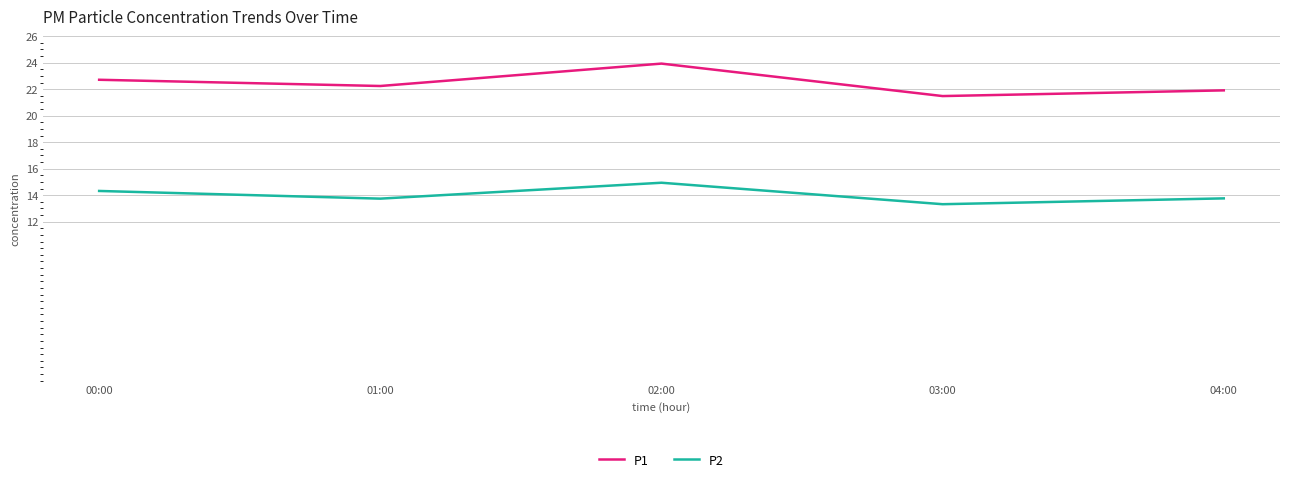

True or false: P1 and P2 cross at least once.

False